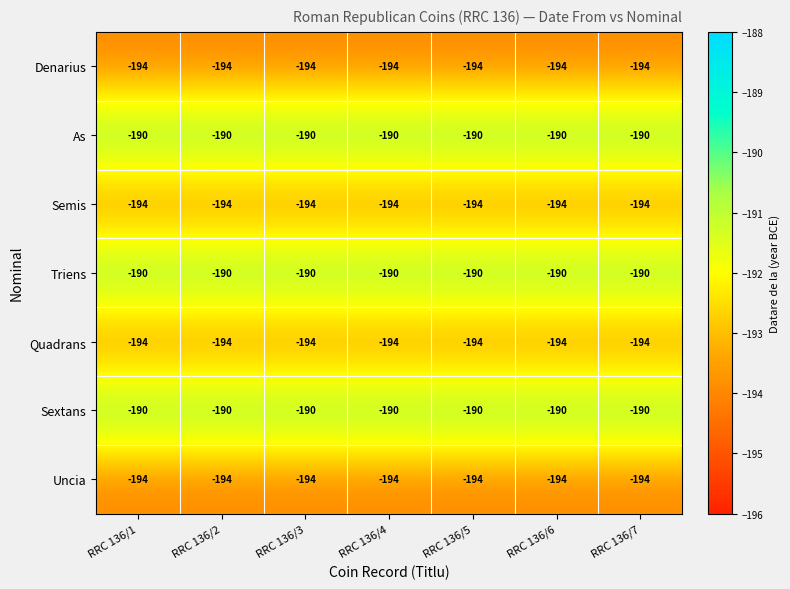

At how many categories does at least one series exceed -192?

7